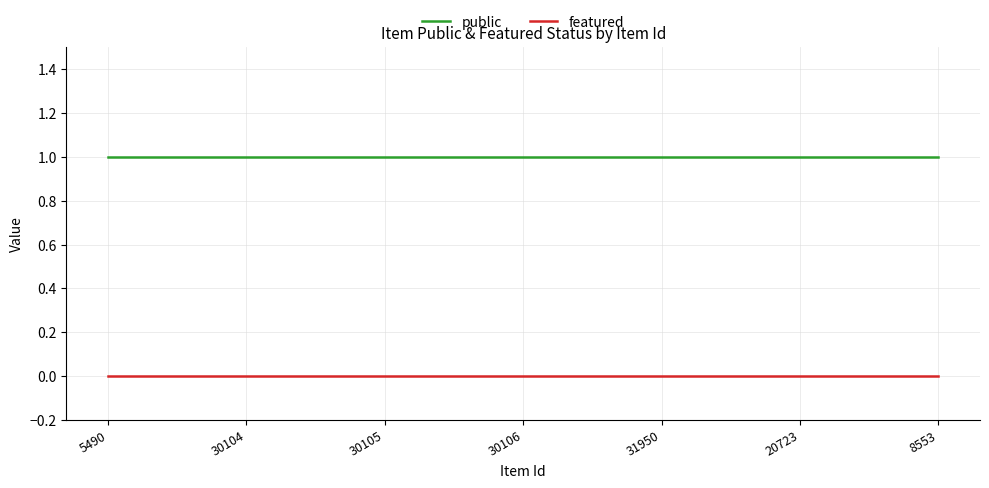

The value of featured at 30104 is 0. True or false?

True